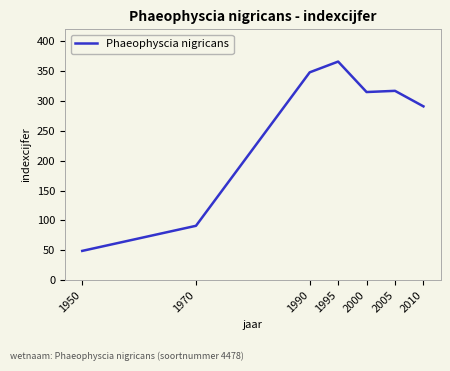

At which category does the data reach its first local valley?

2000